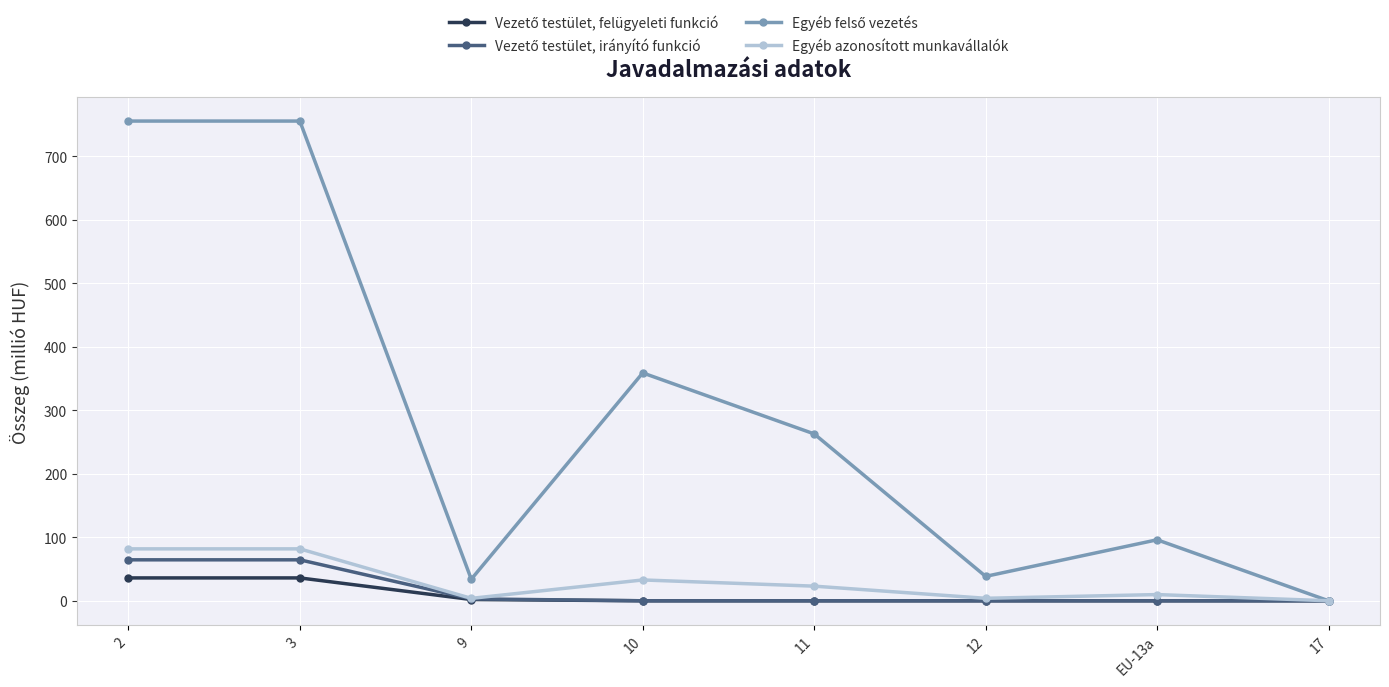

What is the total value across all series at 2?

937.7